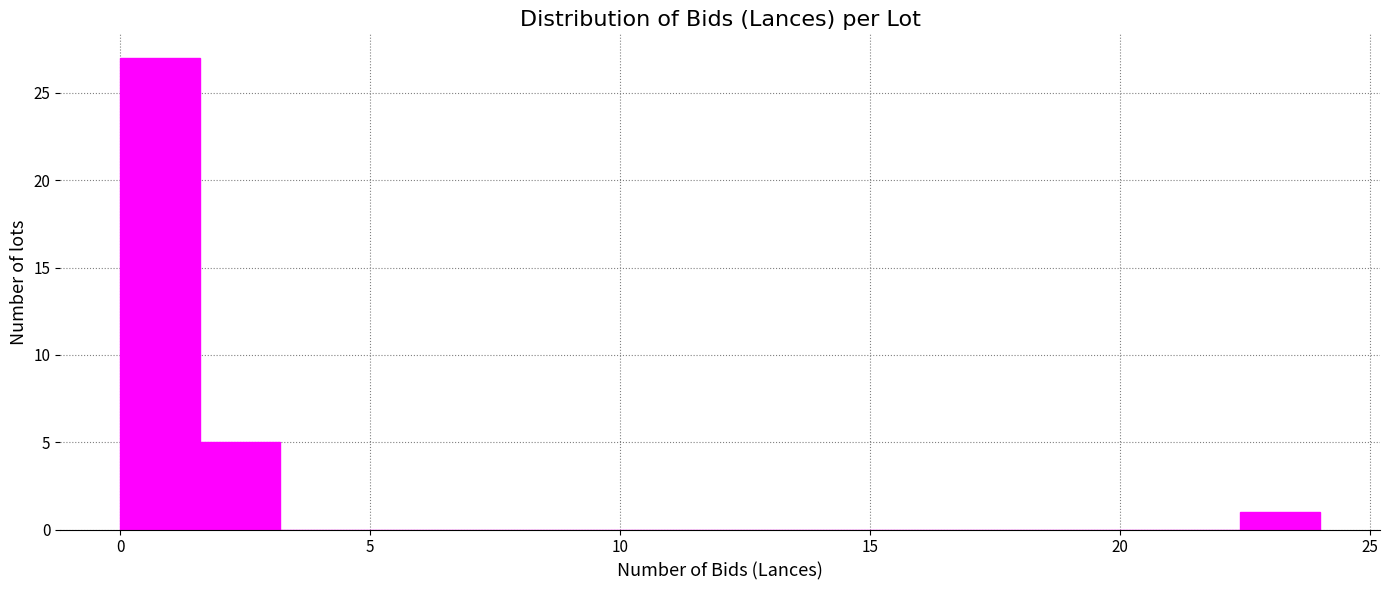

Around what value on the x-axis is the tallest bar? Give the approximate position of its centre, as read against the axis.

1.0